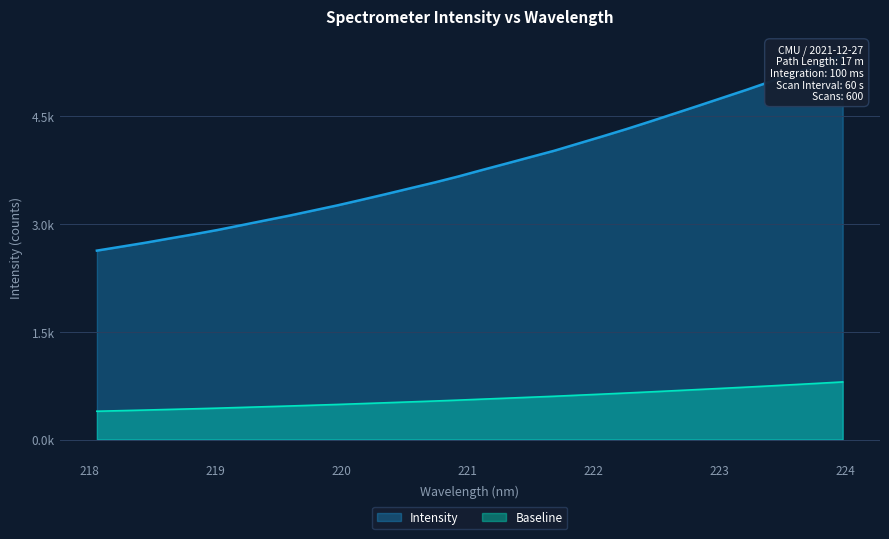

What is the label of the 9th point from the right?

222.4538